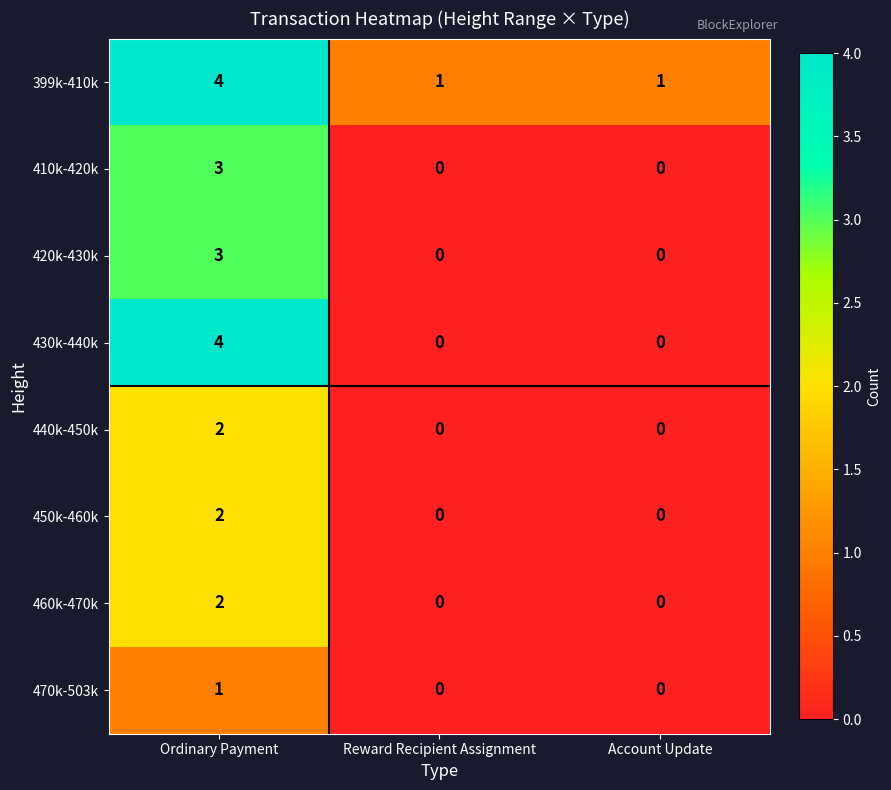

How many 440k-450k values are between 0 and 2?

3